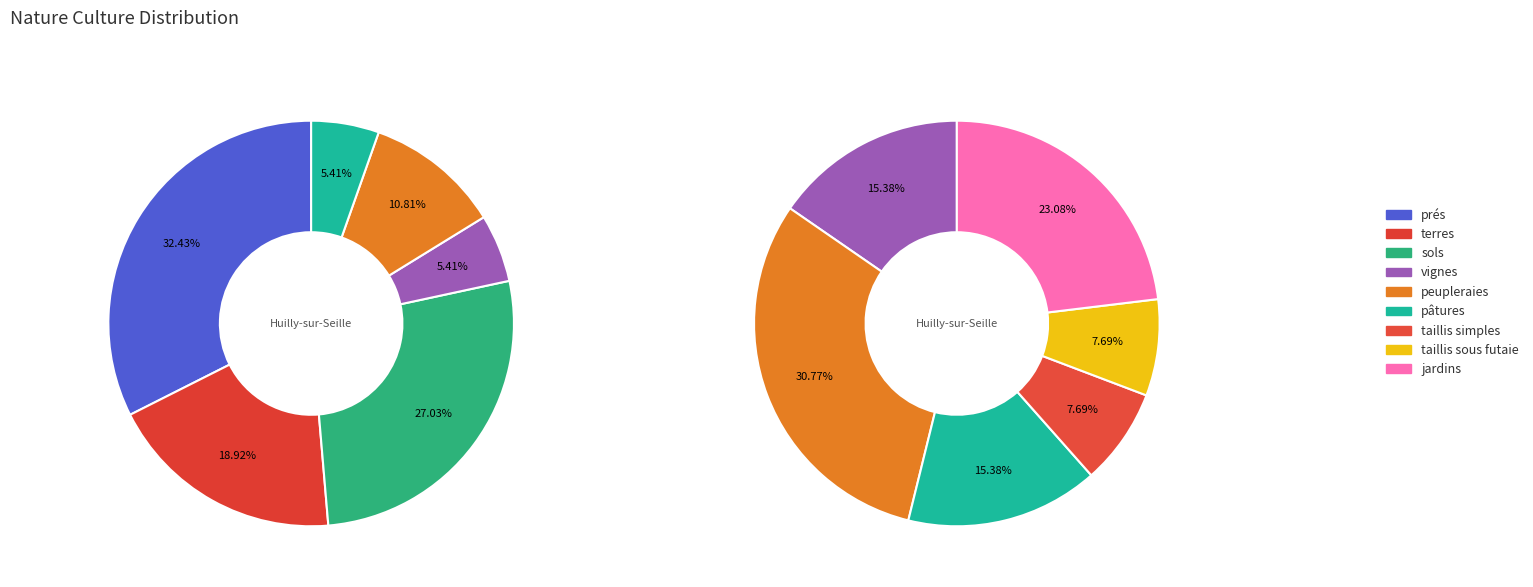

Which category has the smallest portion of the pie?

taillis simples